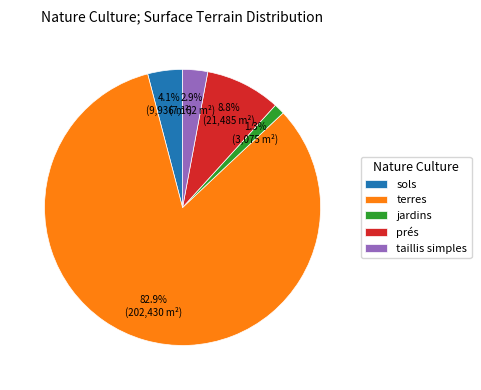

Rank the categories by value from highest to lowest.

terres, prés, sols, taillis simples, jardins